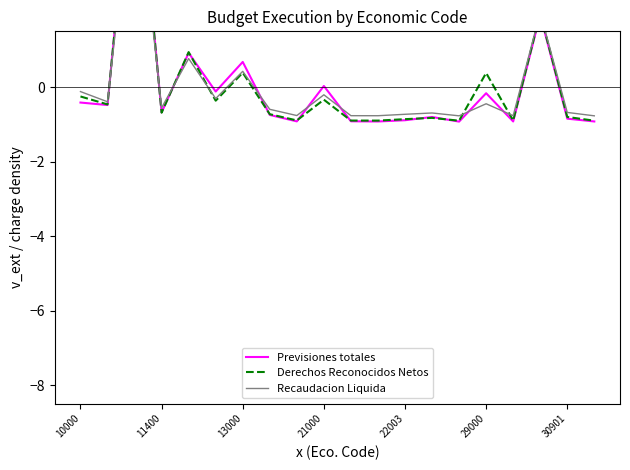

Rank the series at 22003 from lowest to highest value.

Previsiones totales, Derechos Reconocidos Netos, Recaudacion Liquida